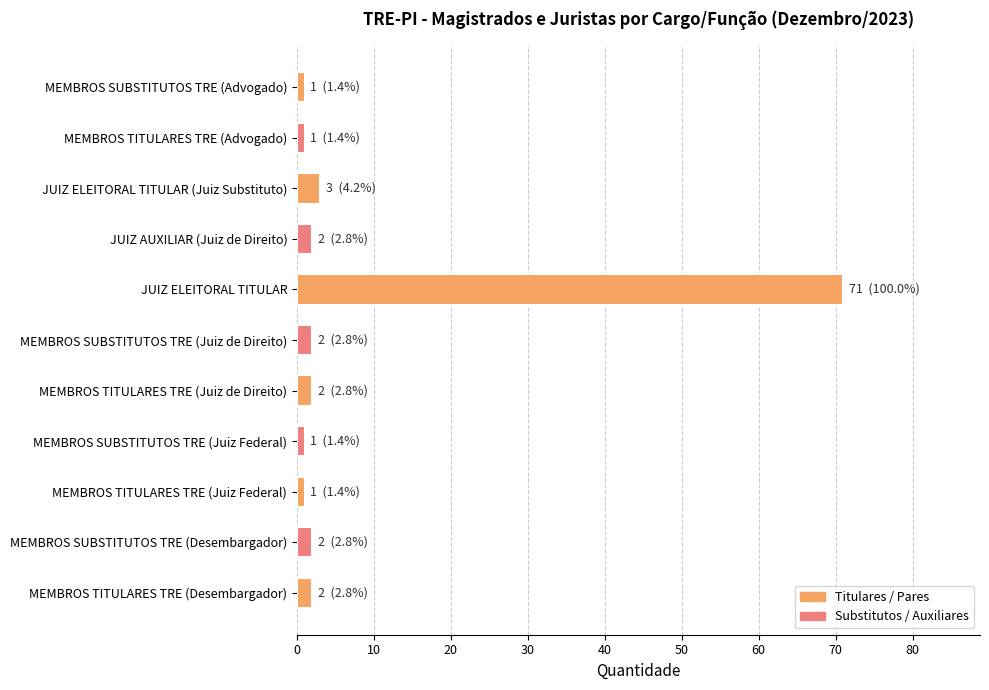

Which has a higher value, JUIZ ELEITORAL TITULAR or MEMBROS TITULARES TRE (Juiz de Direito)?

JUIZ ELEITORAL TITULAR